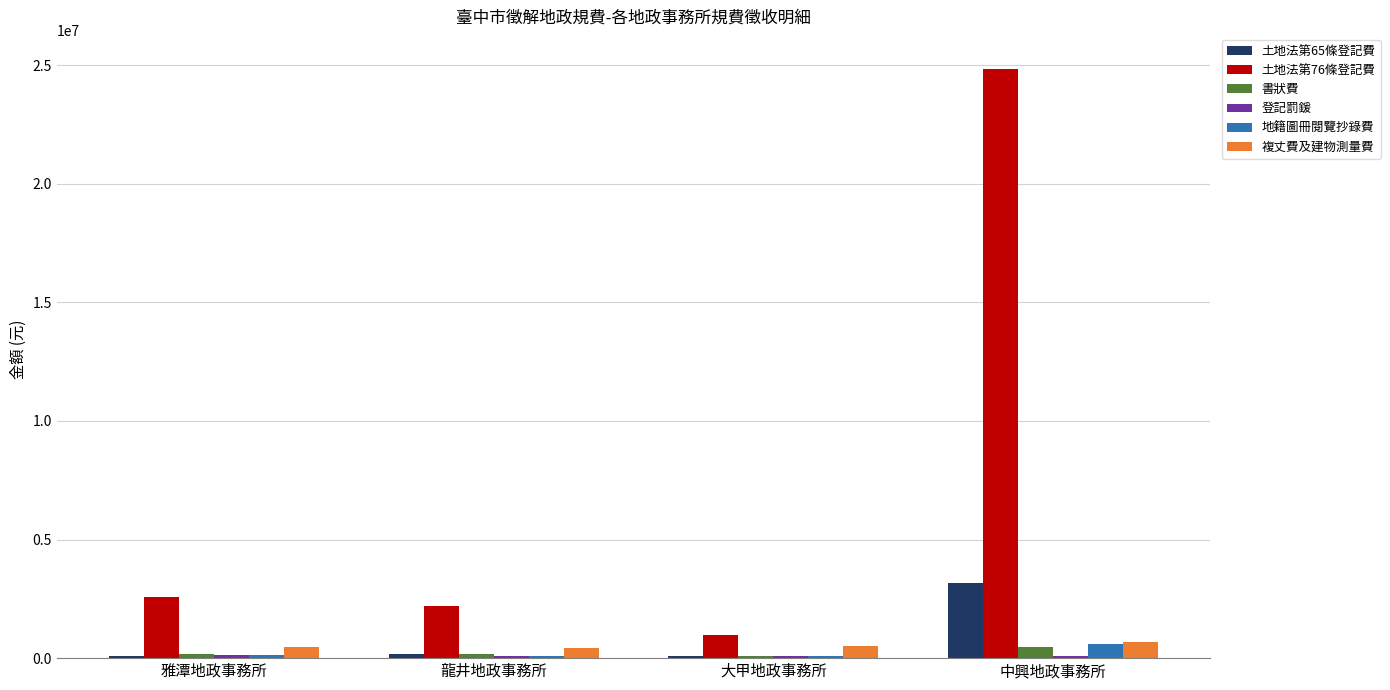

What is the maximum value shown in the chart?

24838650